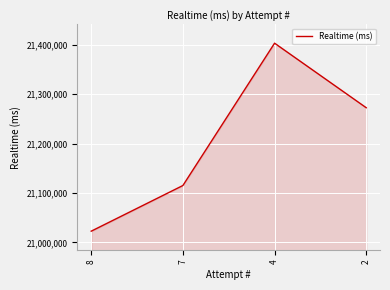

Between 2 and 7, which is larger?

2